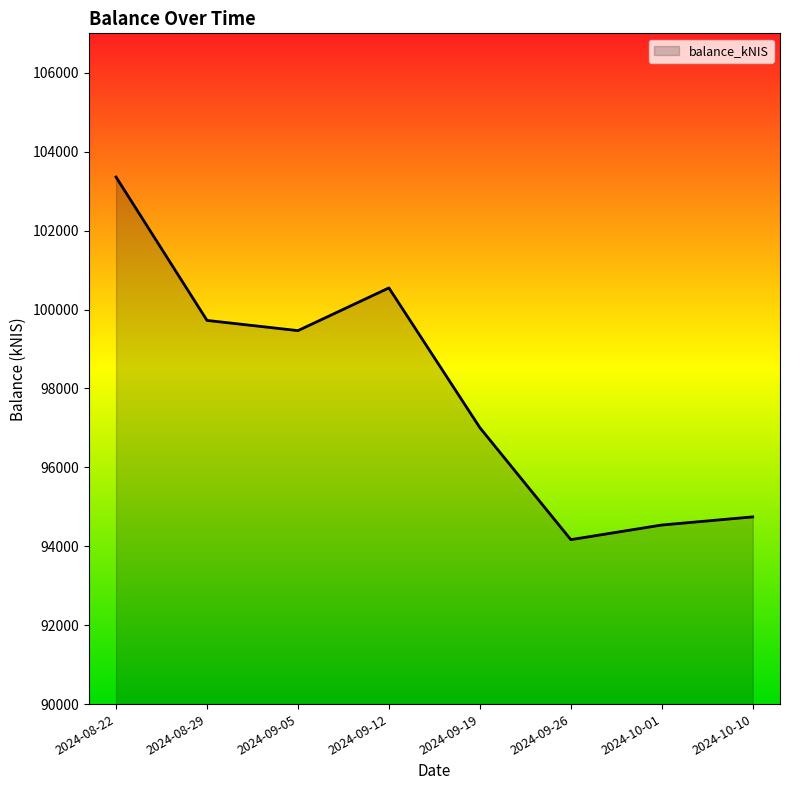

Where is the data nearest to the value 98762?

2024-09-05